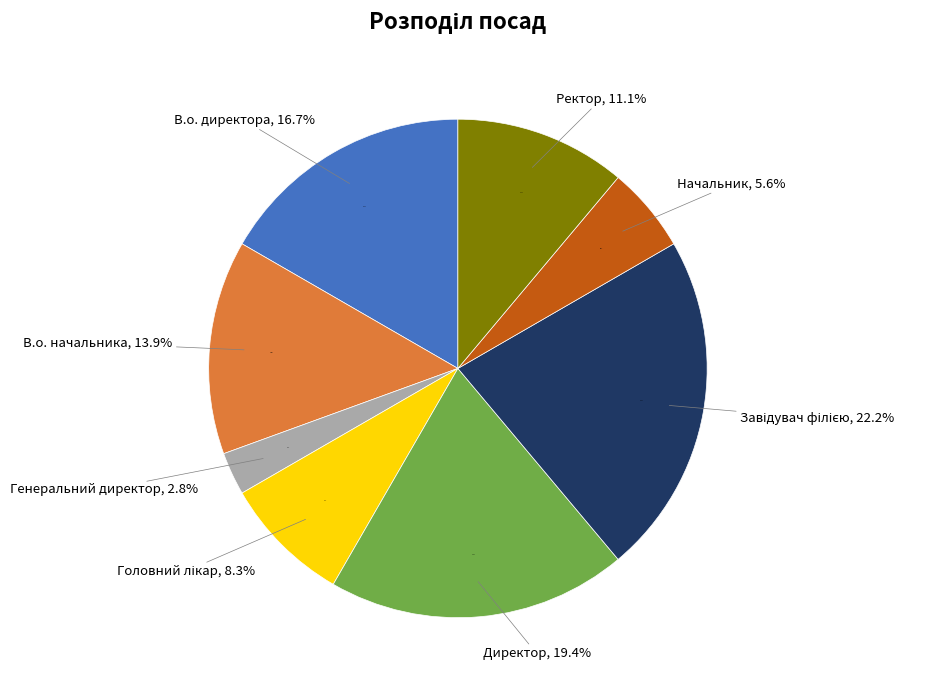

Does any single category account for the majority?

No